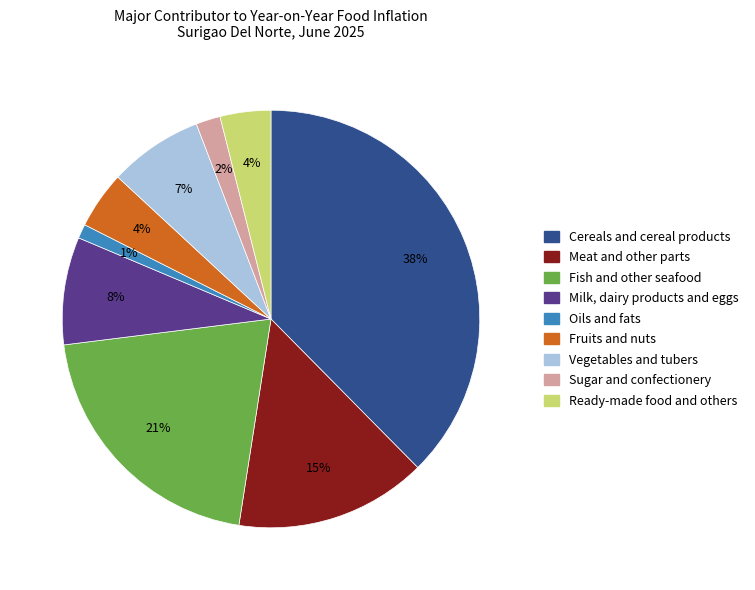

Is there a majority slice in this chart?

No